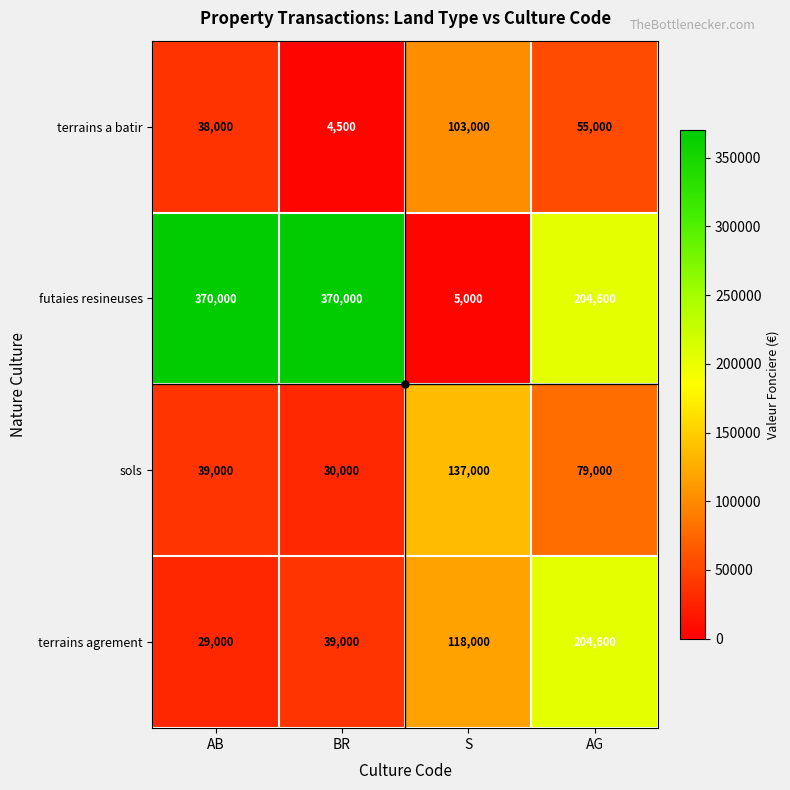

What is the difference between the sols values at BR and S?

107000